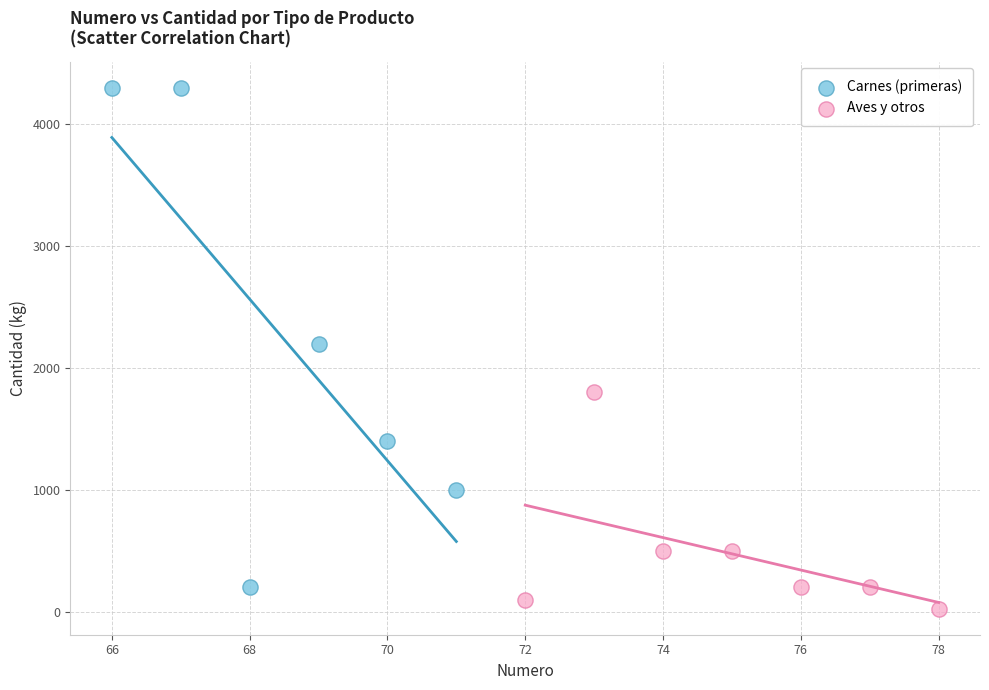

What are all the series names shown in the legend?

Carnes (primeras), Aves y otros